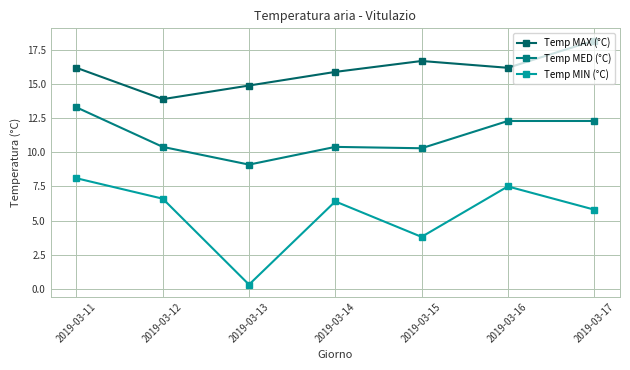

What is the minimum value shown in the chart?

0.3